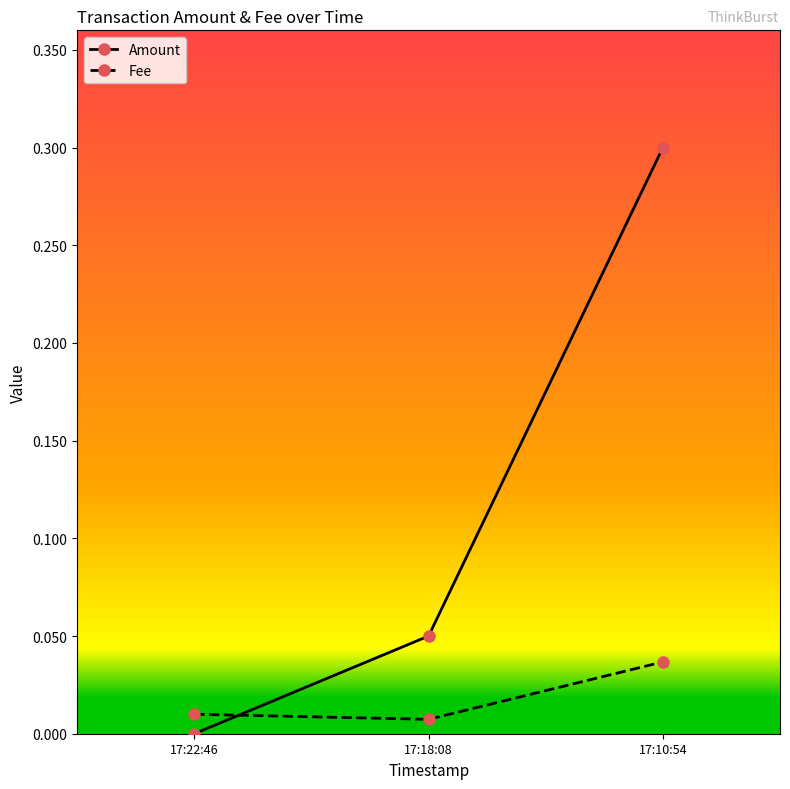

What are all the series names shown in the legend?

Amount, Fee